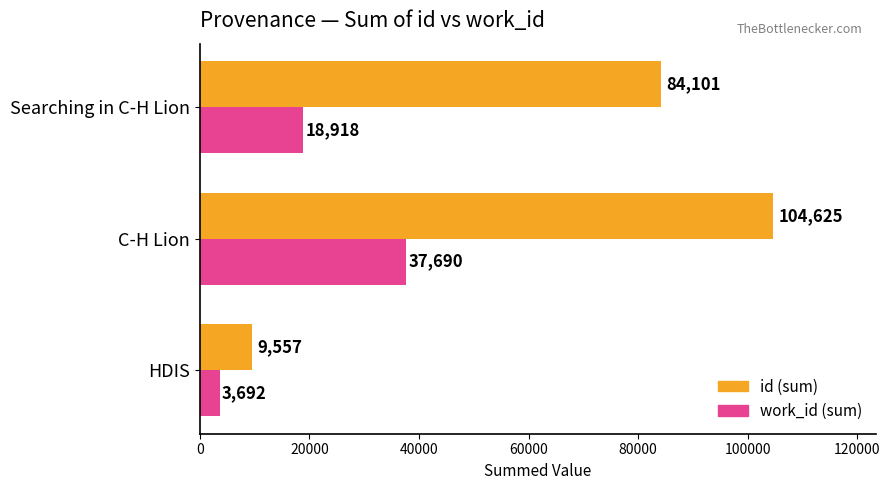

What is the greatest value displayed?

104625